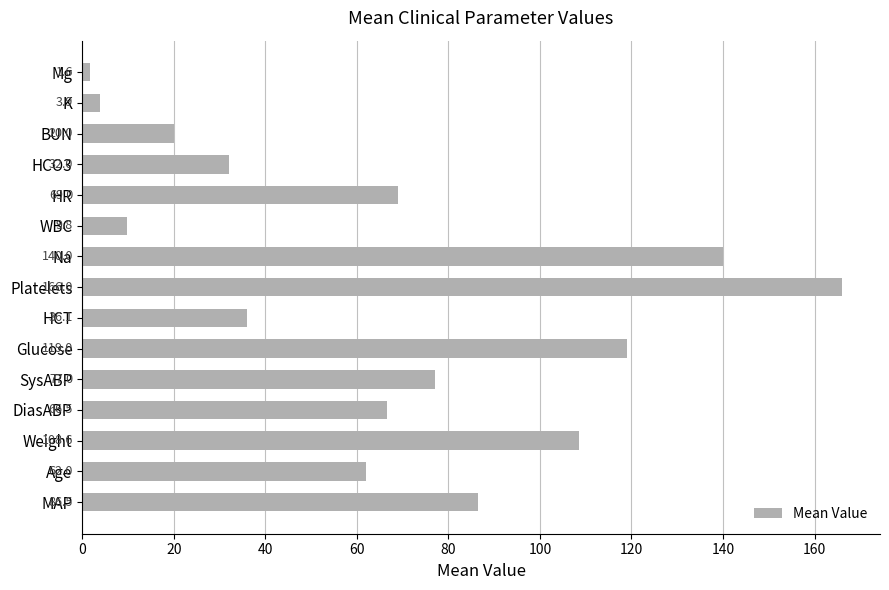

Does the chart contain any negative values?

No